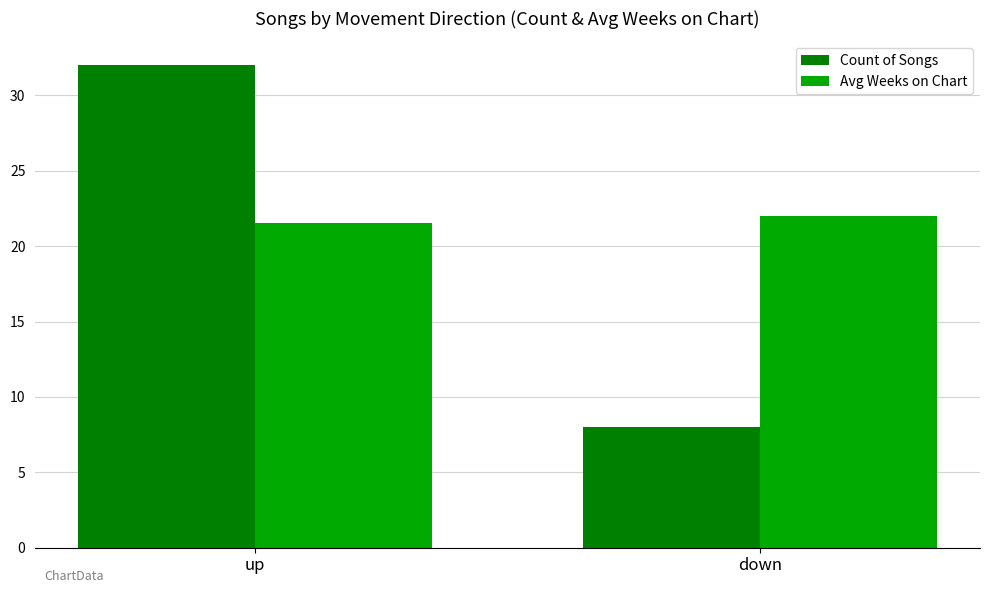

Is it true that Avg Weeks on Chart equals 21.6 at up?

True